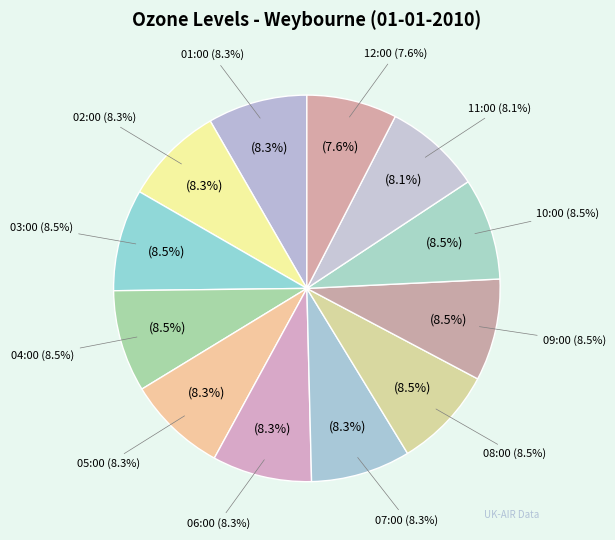

Which category has the smallest portion of the pie?

12:00